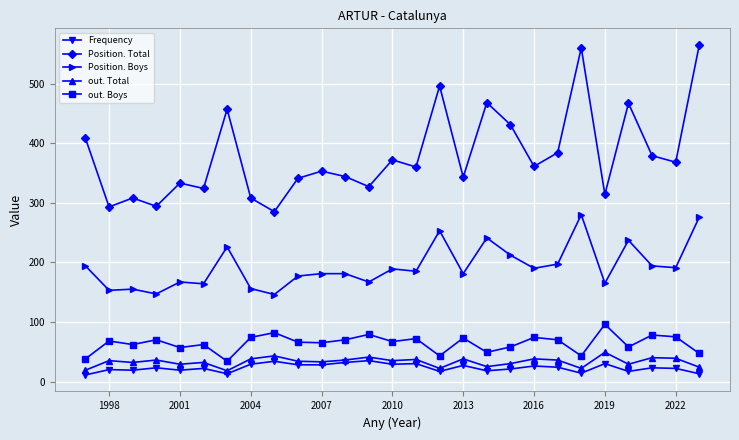

True or false: out. Boys and Position. Boys cross at least once.

False